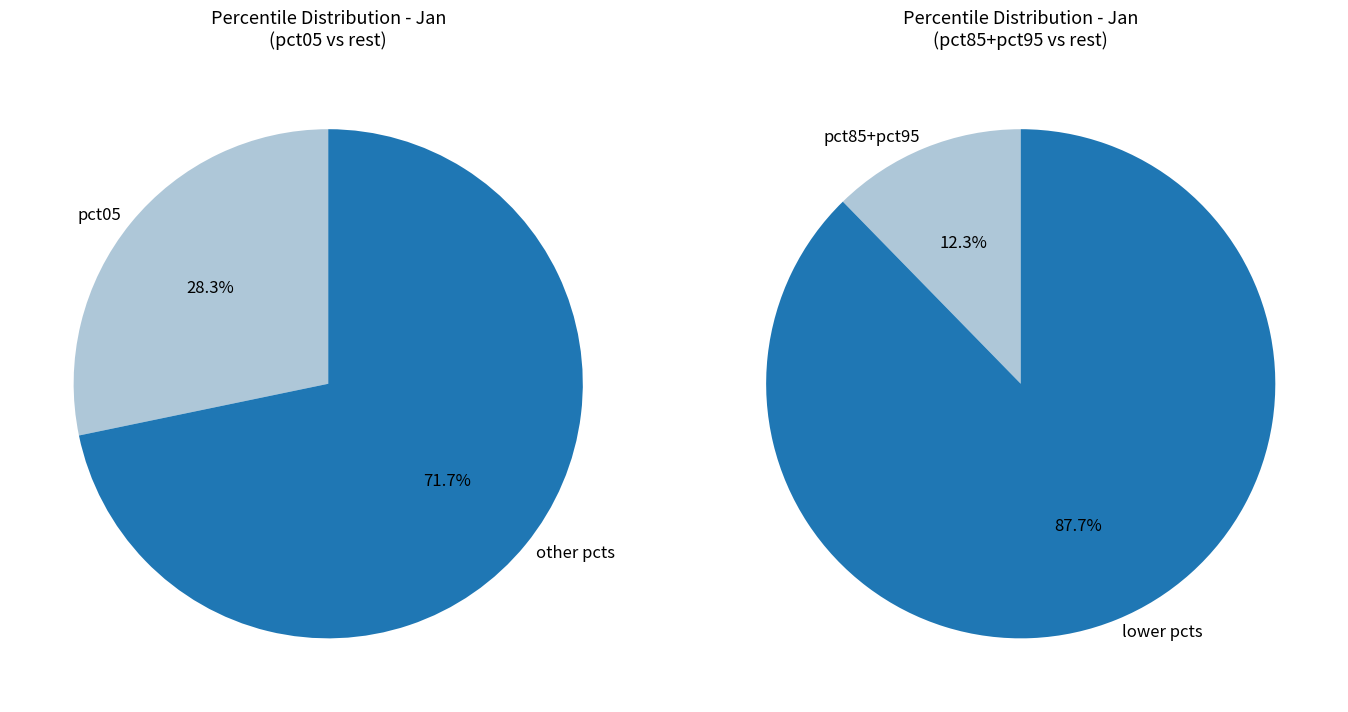

What is the total percentage of pct65 and pct45?

14.4%